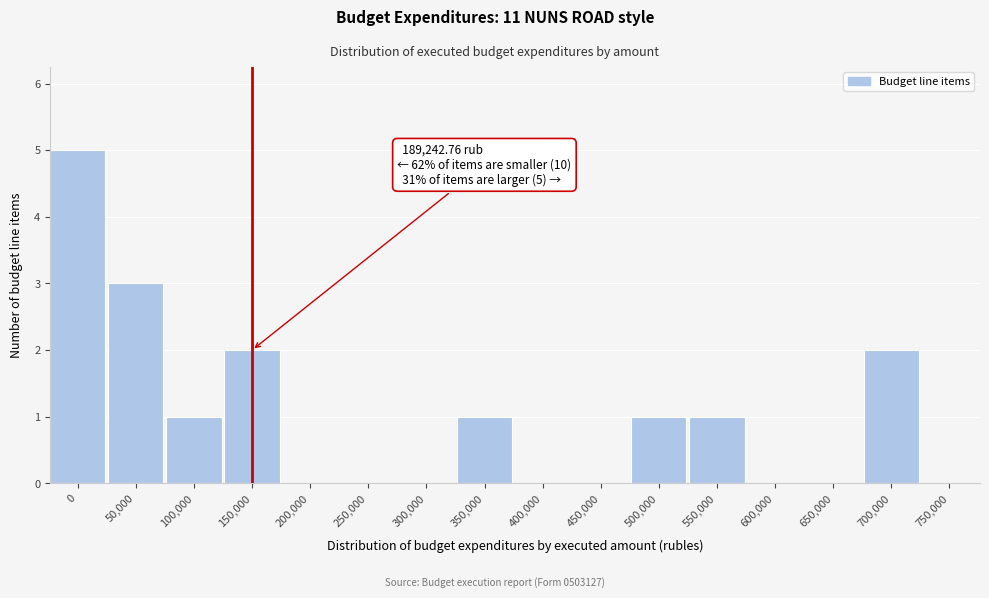

Reading right to left, what are all the values shown in this chart?

750,000=0	700,000=2	650,000=0	600,000=0	550,000=1	500,000=1	450,000=0	400,000=0	350,000=1	300,000=0	250,000=0	200,000=0	150,000=2	100,000=1	50,000=3	0=5